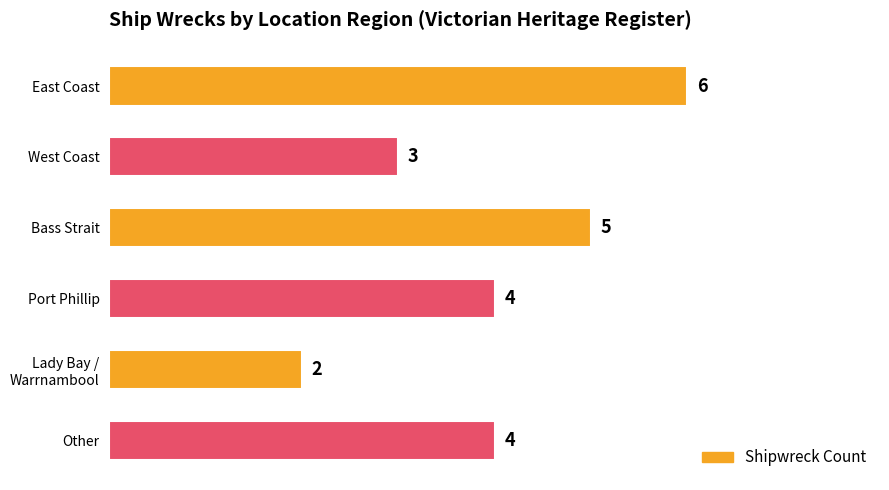

What is the difference between the maximum and minimum values?

4